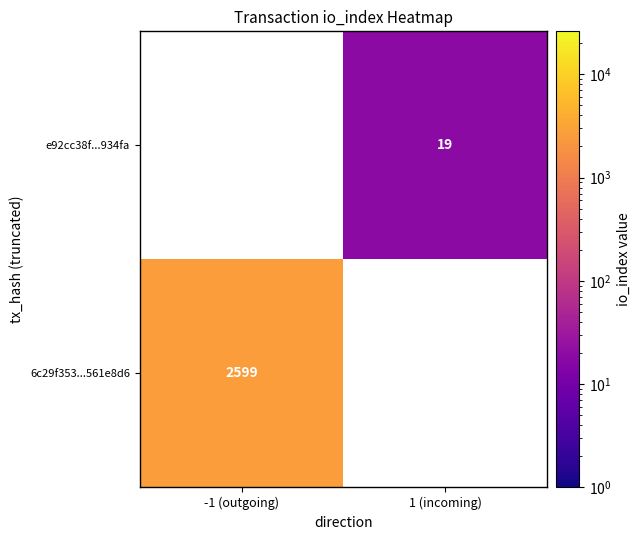

True or false: 6c29f353...561e8d6 has a value of 2599 at -1 (outgoing).

True